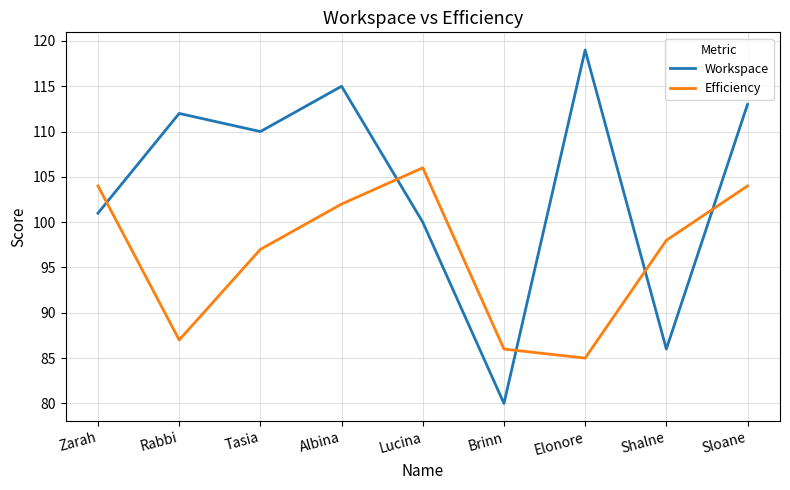

What is the difference between the highest and lowest values at Lucina?

6